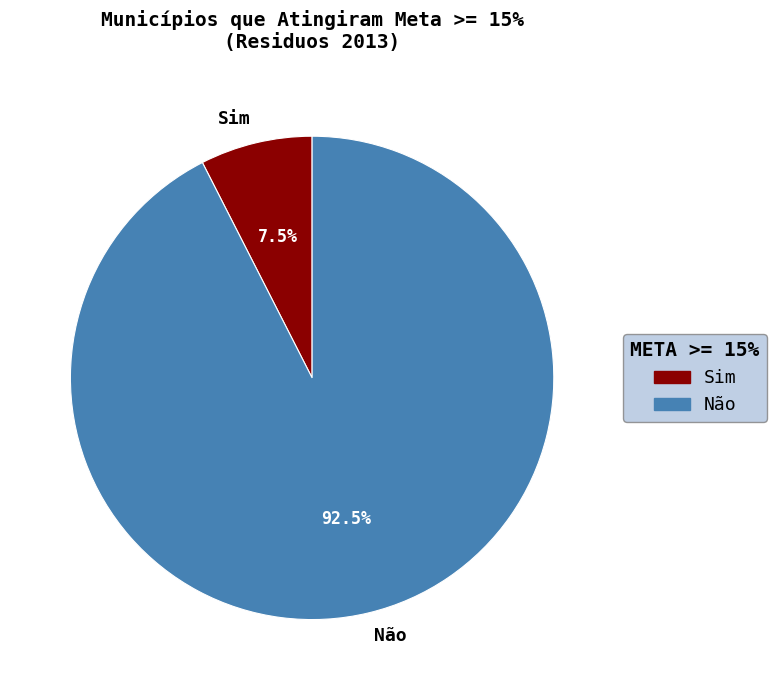

Rank the categories by value from lowest to highest.

Sim, Não